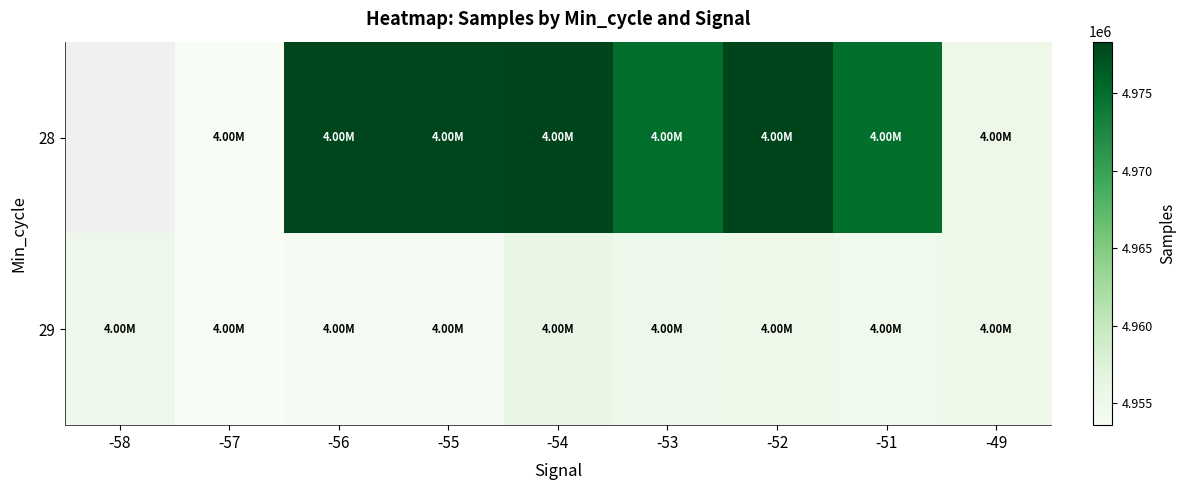

The 29 series shows 7173976.2 at -49. True or false?

False